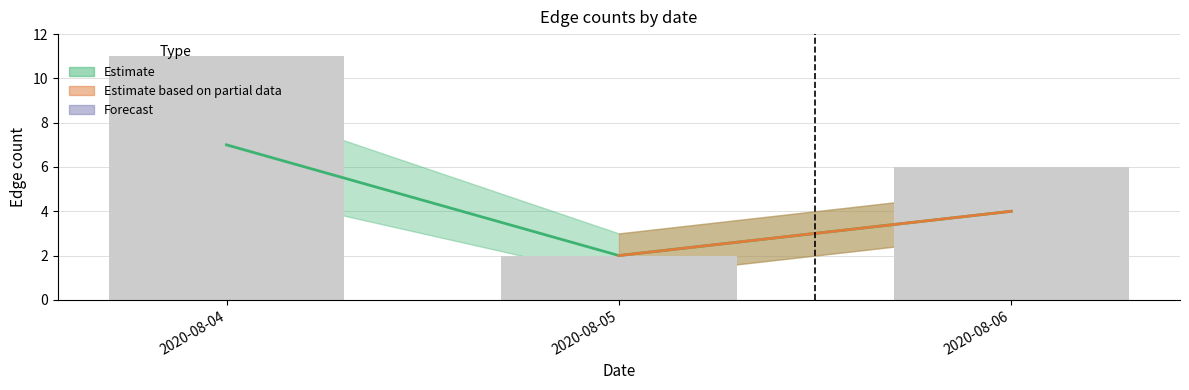

How many data points are above 6?

1